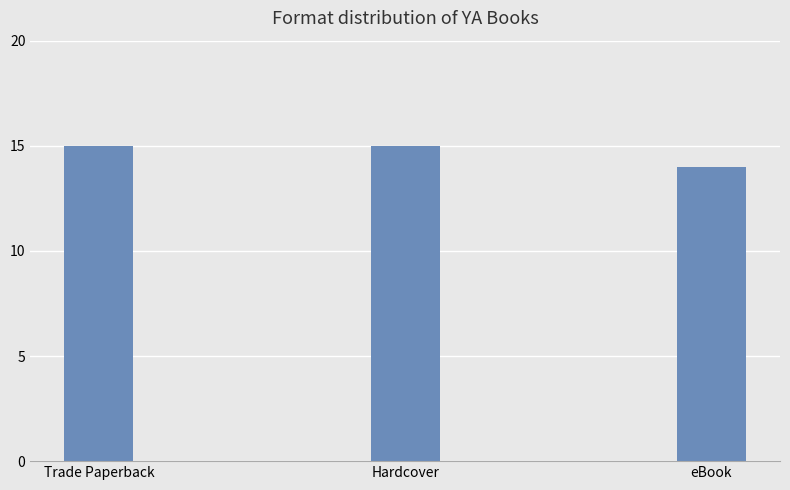

What is the maximum value shown in the chart?

15